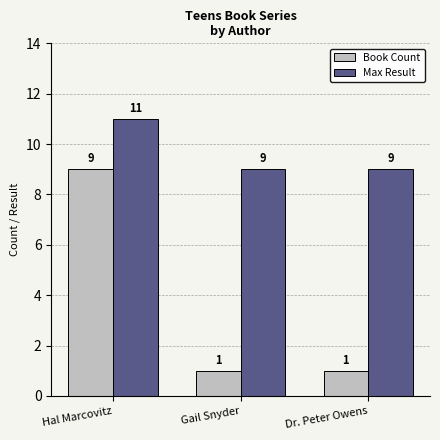

What is the difference between the maximum and minimum values in the Max Result series?

2